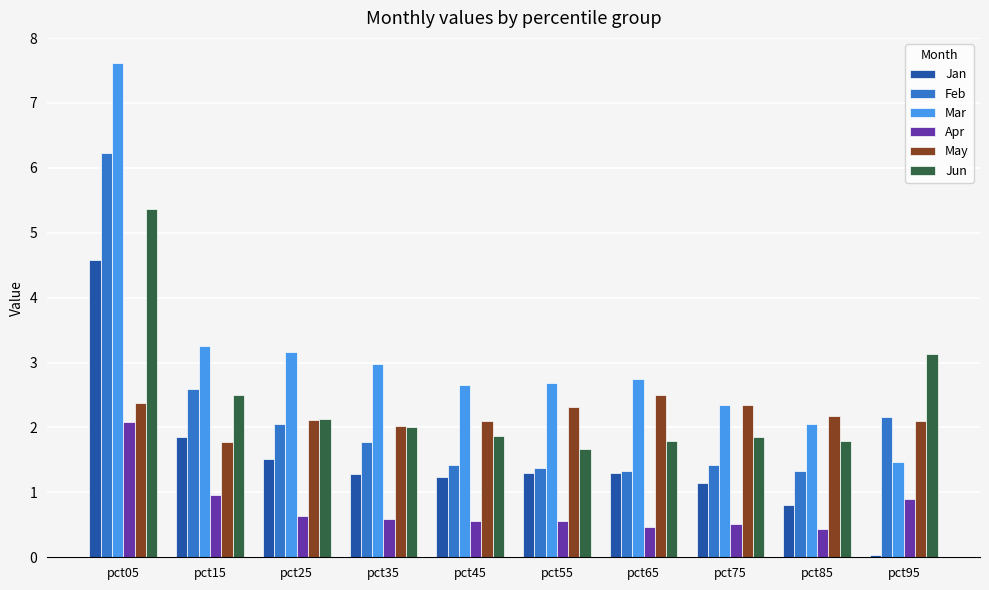

The Mar series shows 1.9 at pct25. True or false?

False